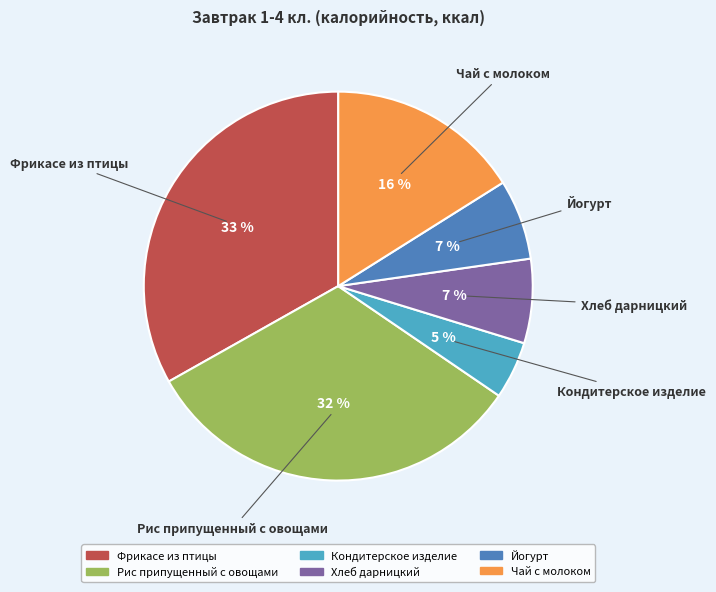

The Чай с молоком slice represents 16% of the pie. True or false?

True